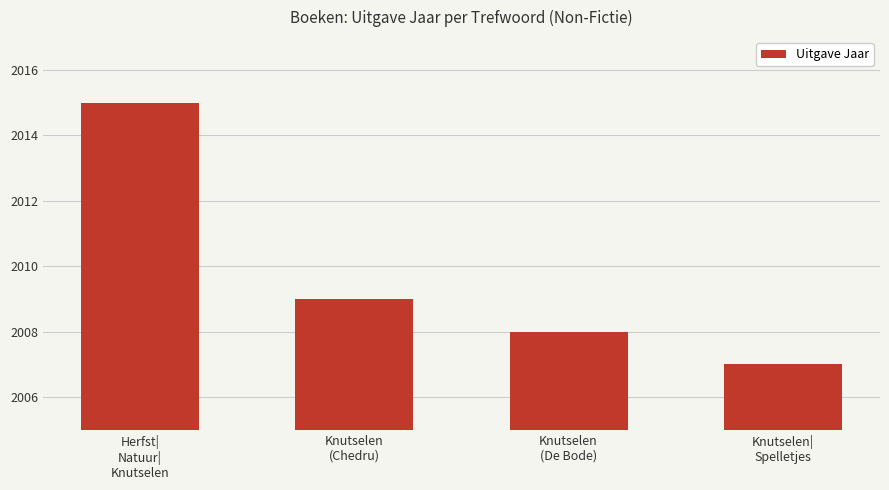

List the labels in order of value, largest first.

Herfst|
Natuur|
Knutselen, Knutselen
(Chedru), Knutselen
(De Bode), Knutselen|
Spelletjes